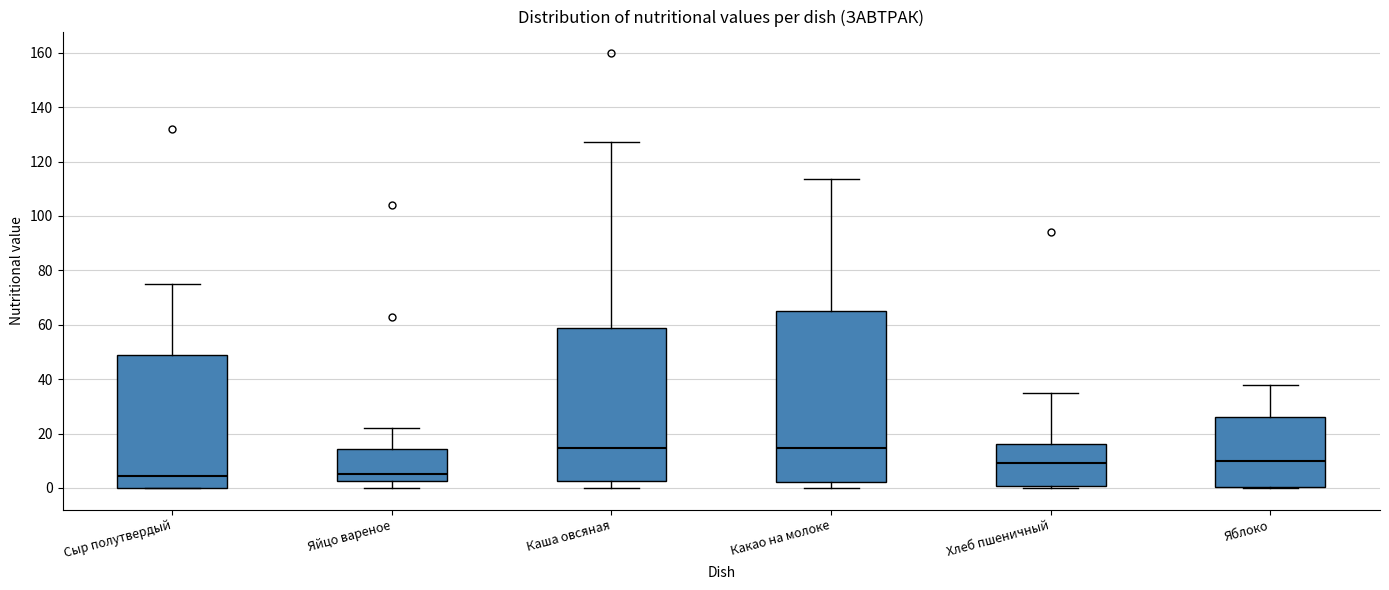

Where is the upper edge of the box for Какао на молоке on the y-axis? The values are not printed on the chart, so give them approximately, as read against the axis.

66